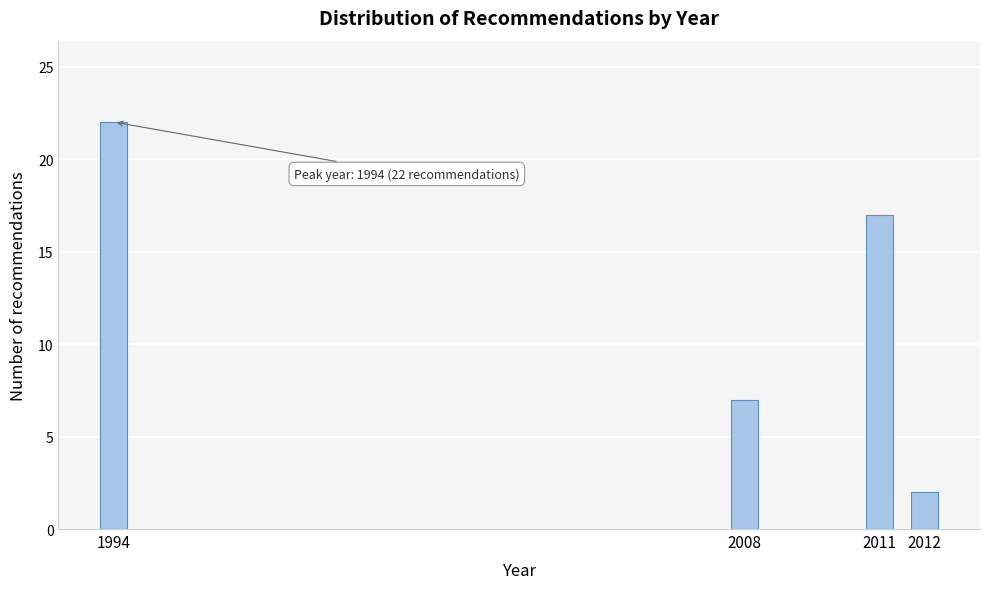

Reading left to right, what are all the values shown in this chart?

1994=22	2008=7	2011=17	2012=2